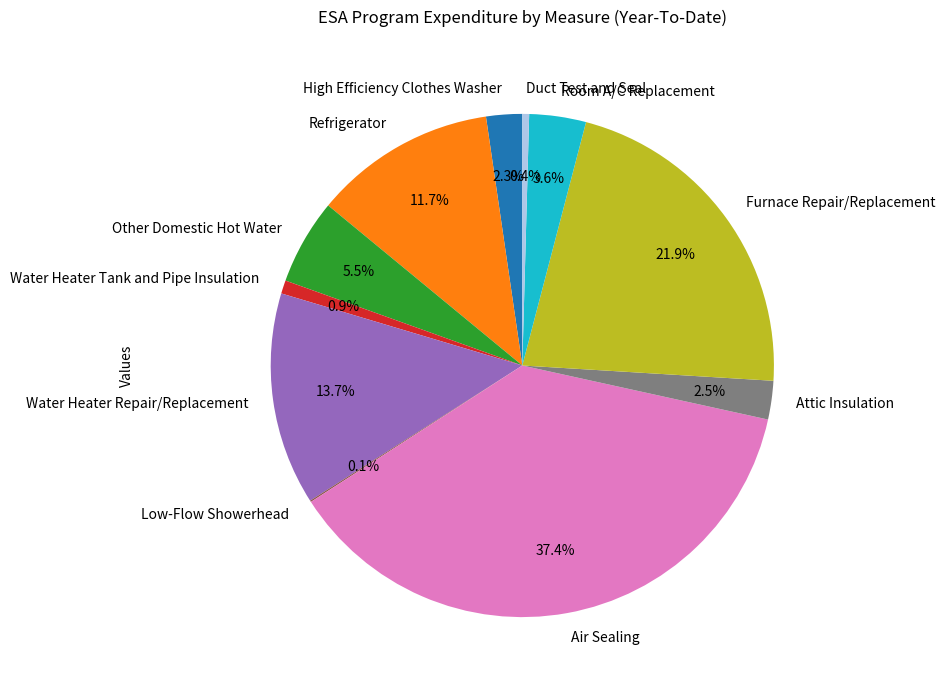

What is the largest slice in the pie chart?

Air Sealing